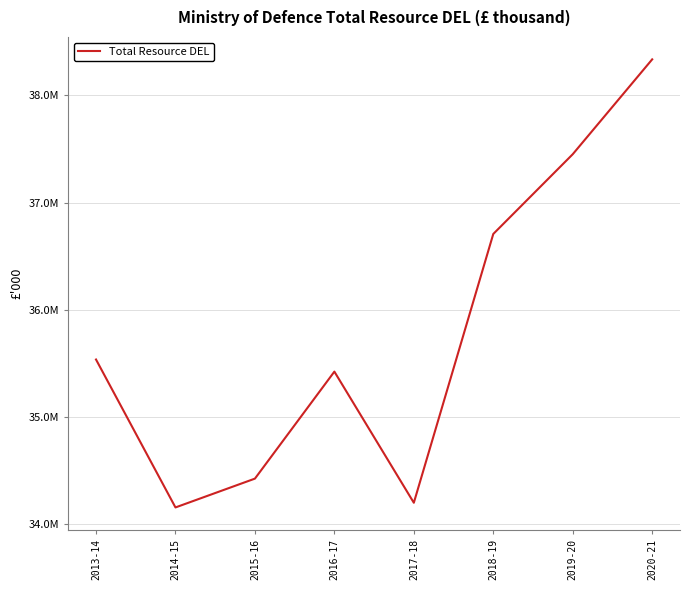

What is the maximum value shown in the chart?

38337166